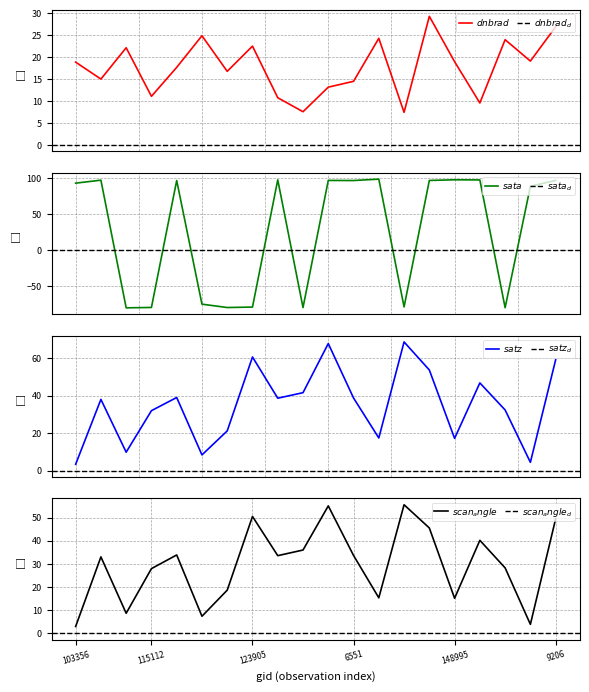

Reading right to left, transcribe all the data shown in this chart.

dnbrad: 9206=27.0	149961=19.1	149773=24.0	8972=9.6	148995=19.0	8126=29.3	143097=7.5	139605=24.3	6551=14.5	5615=13.2	132248=7.6	131704=10.8	123905=22.6	122288=16.8	115848=24.9	3347=17.7	115112=11.1	103956=22.2	854=15.0	103356=18.9
sata: 9206=97.2	149961=88.9	149773=-80.0	8972=97.8	148995=98.1	8126=97.1	143097=-78.9	139605=99.0	6551=97.0	5615=97.1	132248=-79.8	131704=98.0	123905=-79.1	122288=-79.7	115848=-75.0	3347=97.0	115112=-79.6	103956=-80.2	854=97.5	103356=93.4
satz: 9206=59.2	149961=4.4	149773=32.4	8972=46.8	148995=17.2	8126=53.7	143097=68.7	139605=17.4	6551=38.8	5615=67.8	132248=41.6	131704=38.7	123905=60.7	122288=21.2	115848=8.4	3347=39.0	115112=32.0	103956=9.8	854=38.0	103356=3.4
scan_angle: 9206=49.4	149961=3.9	149773=28.3	8972=40.2	148995=15.2	8126=45.5	143097=55.5	139605=15.4	6551=33.7	5615=55.1	132248=36.0	131704=33.6	123905=50.5	122288=18.7	115848=7.4	3347=33.9	115112=28.0	103956=8.7	854=33.0	103356=3.0